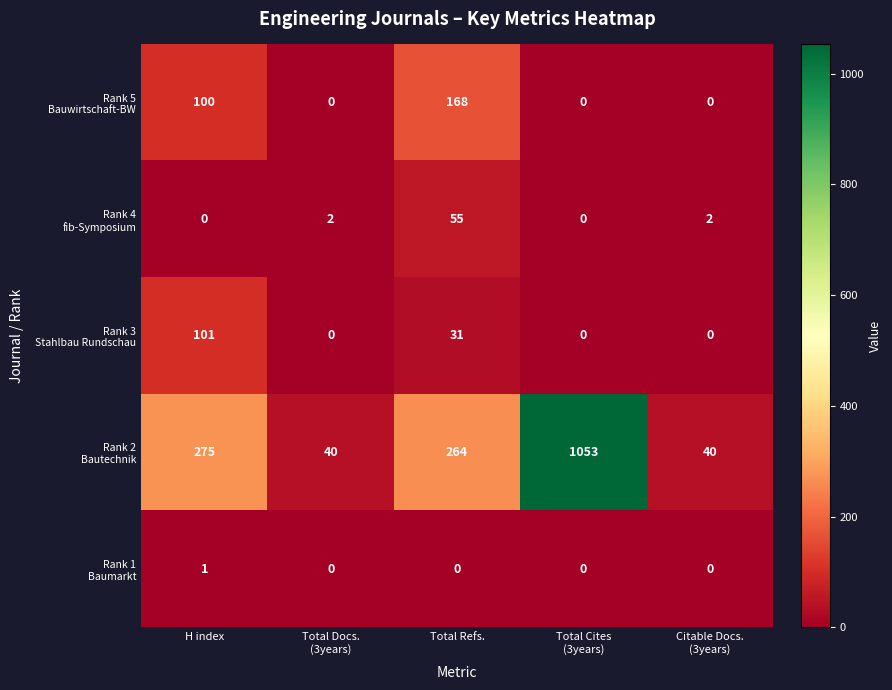

At how many categories does at least one series exceed 65?

3